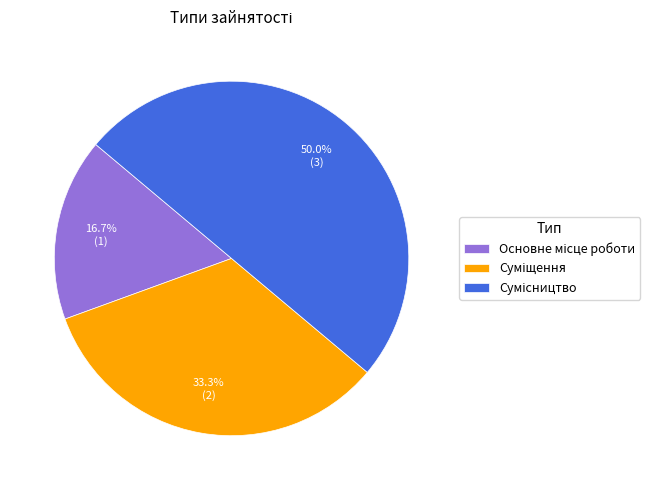

The Суміщення slice represents 44% of the pie. True or false?

False